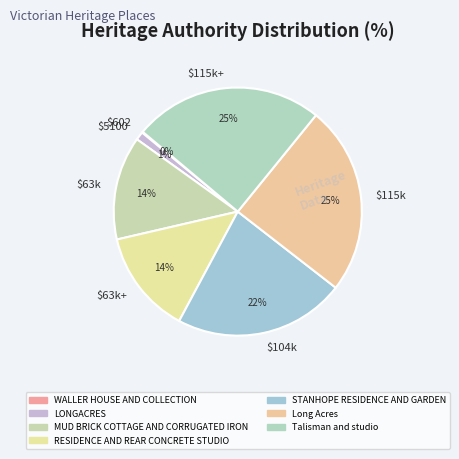

Is there a majority slice in this chart?

No